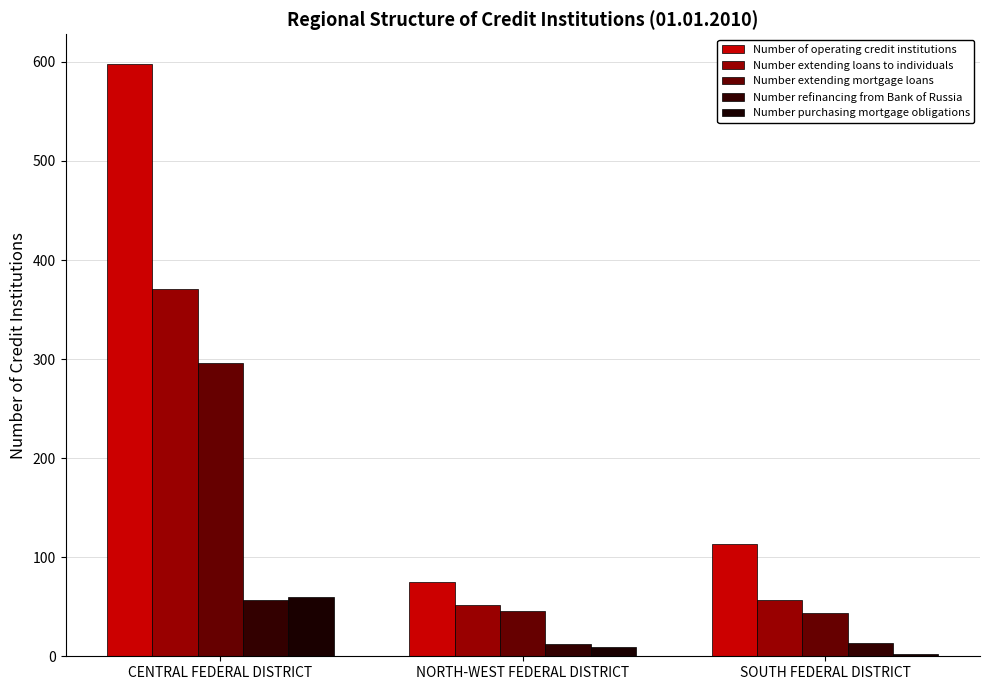

At how many categories does at least one series exceed 531?

1